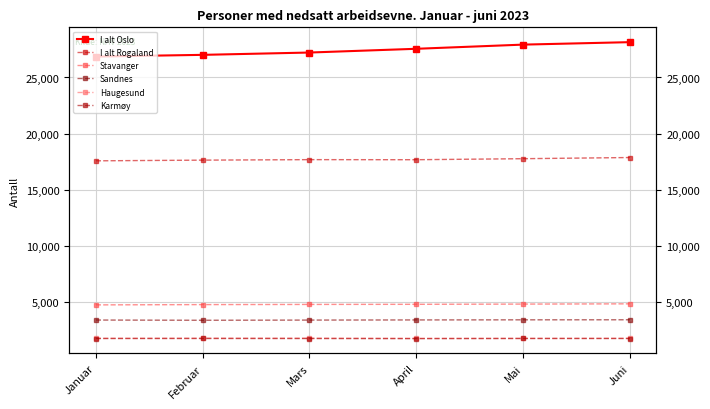

What is the minimum value for Haugesund?

1725